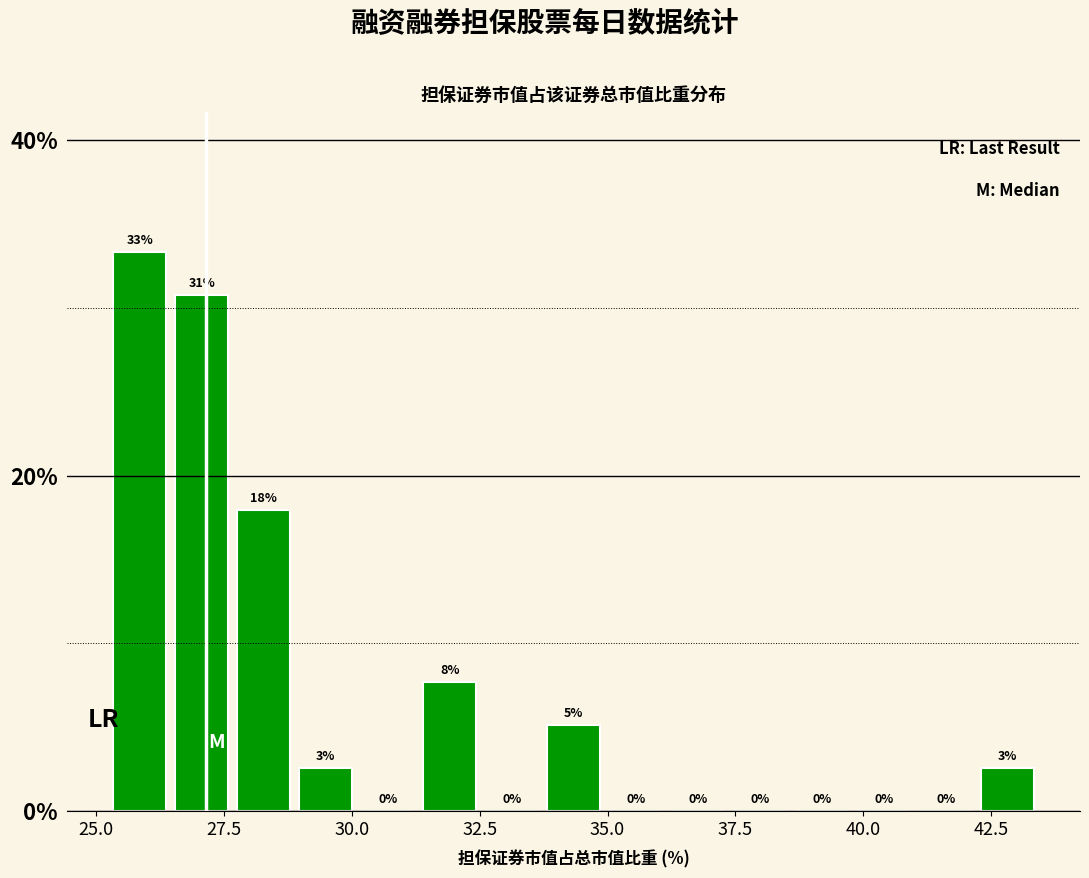

Read against the x-axis, roughly where is the centre of the tallest bar?

26.0